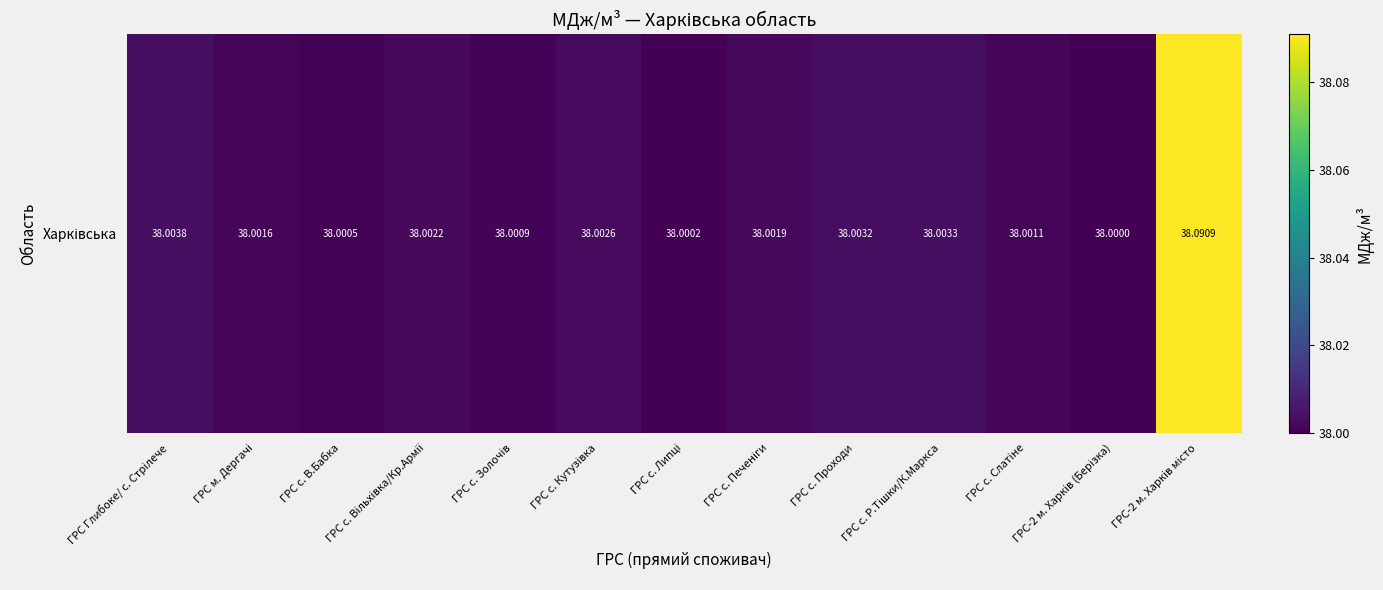

What is the smallest value displayed?

38.0